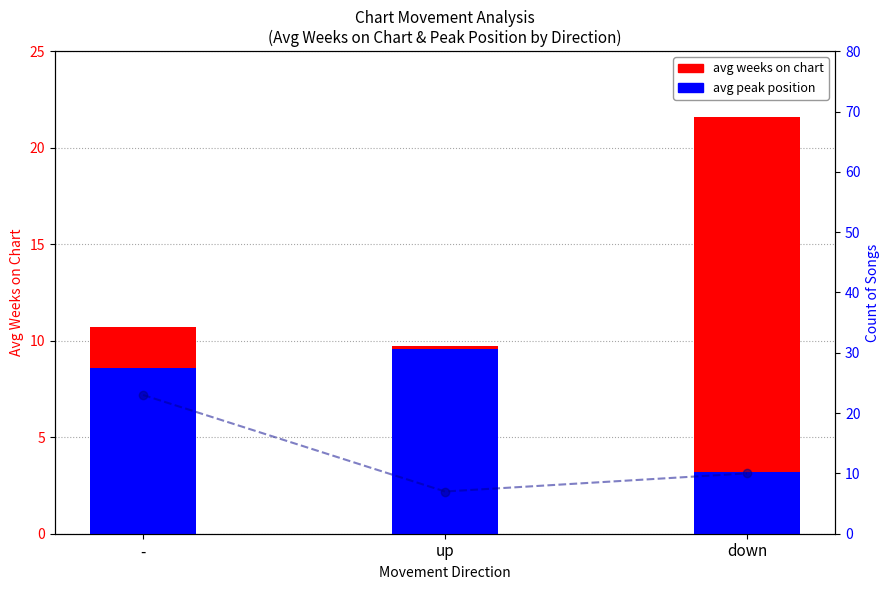

List the series in order of their peak value, lowest first.

avg peak position, avg weeks on chart